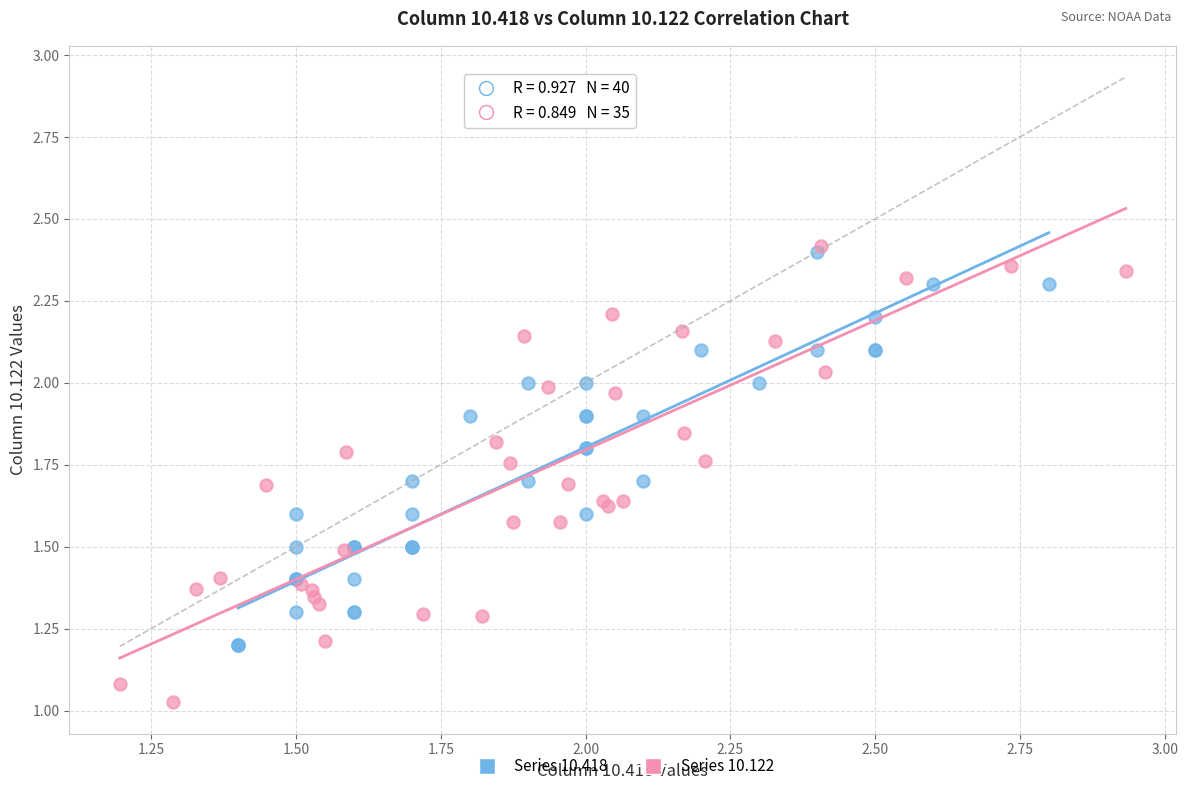

Which series reaches the minimum Y coordinate?

Series 10.122